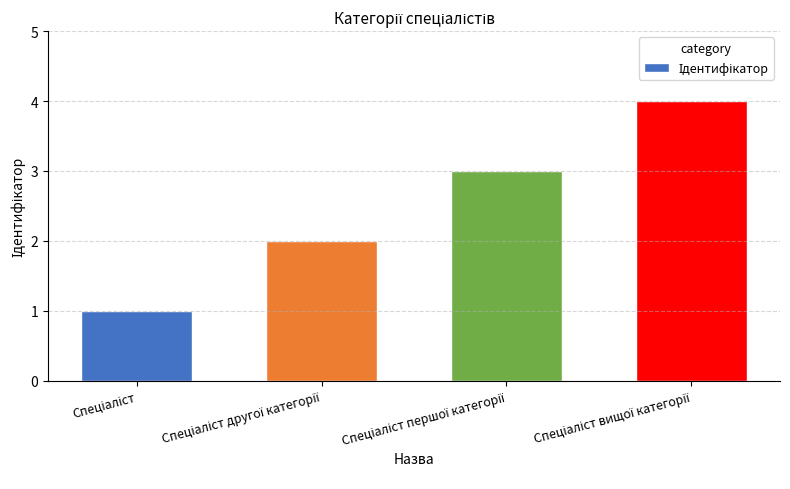

What is the maximum value shown in the chart?

4